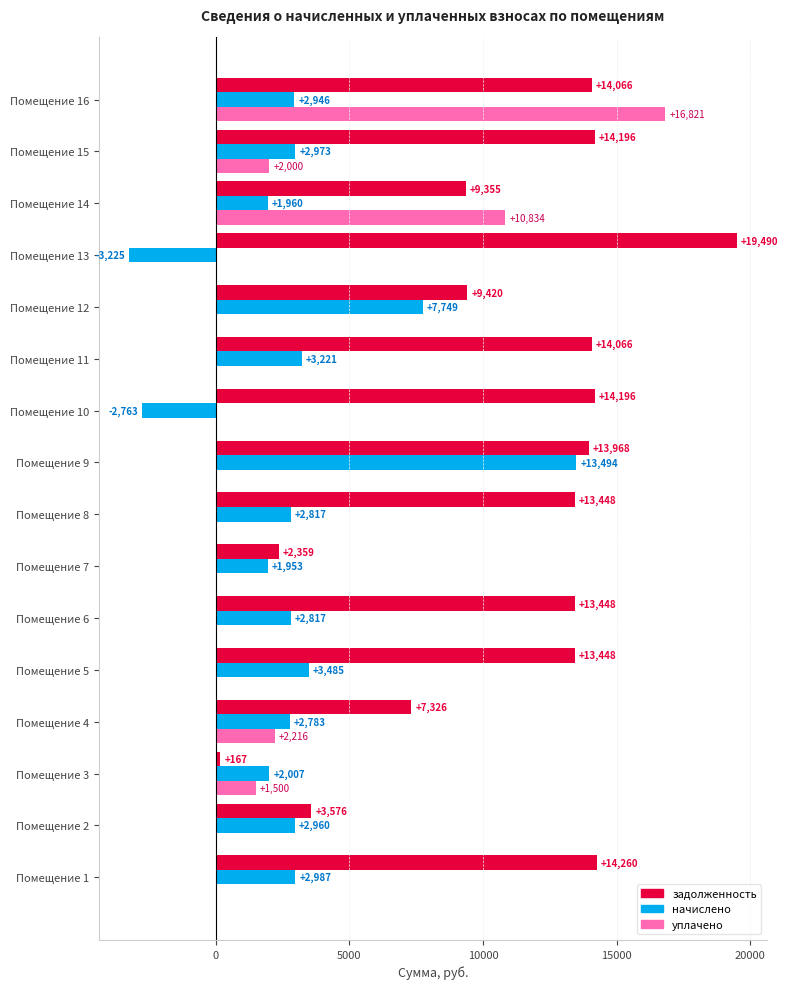

What is the highest value of the начислено series?

13494.1